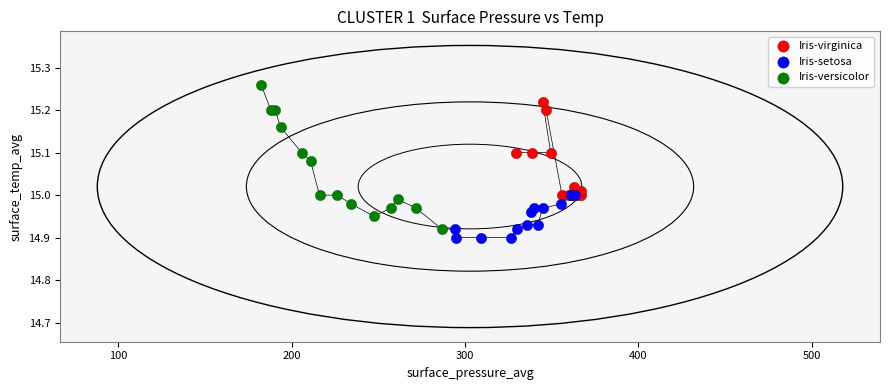

Which series reaches the maximum Y coordinate?

Iris-versicolor